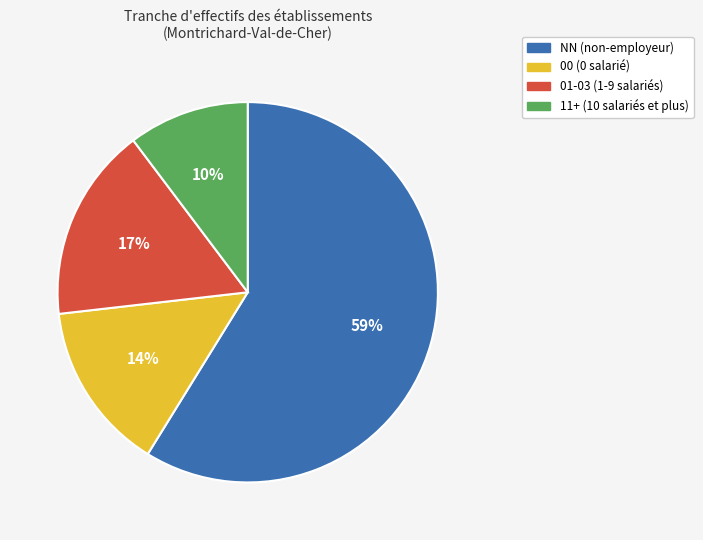

To the nearest percent, what is the average slice percentage?

25%